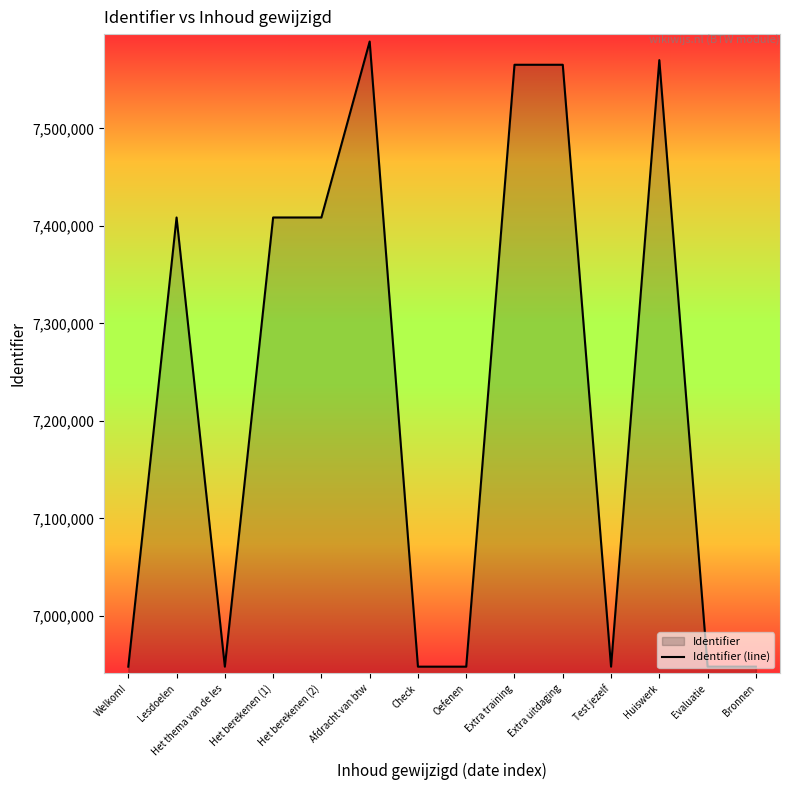

What is the ratio of the value at Huiswerk to the value at Bronnen?

1.1